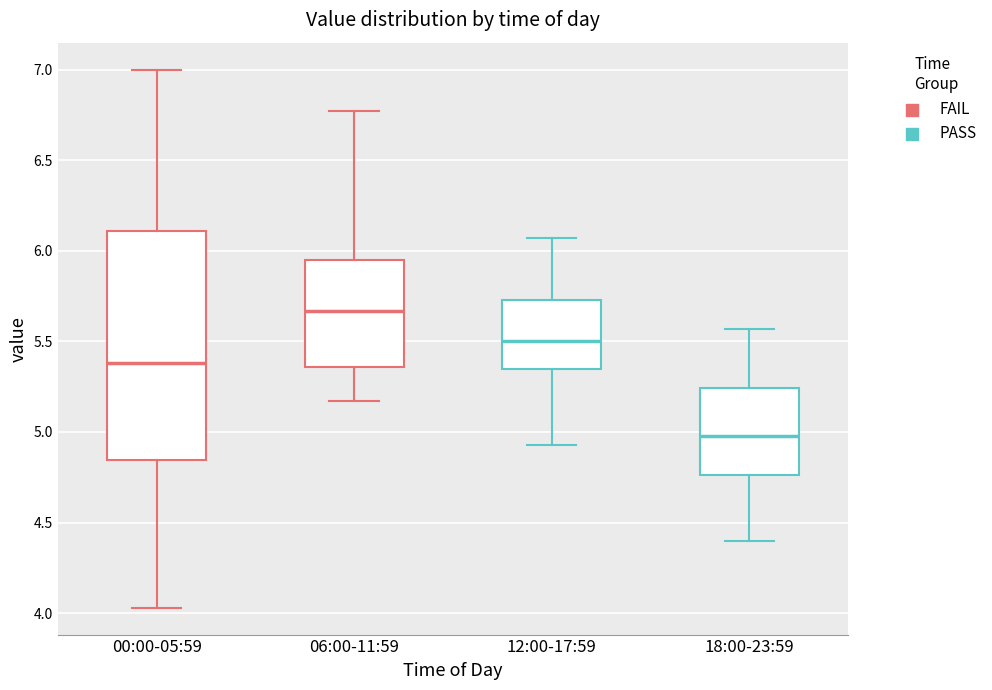

Which box is the tallest, from its lower edge to its upper edge?

00:00-05:59